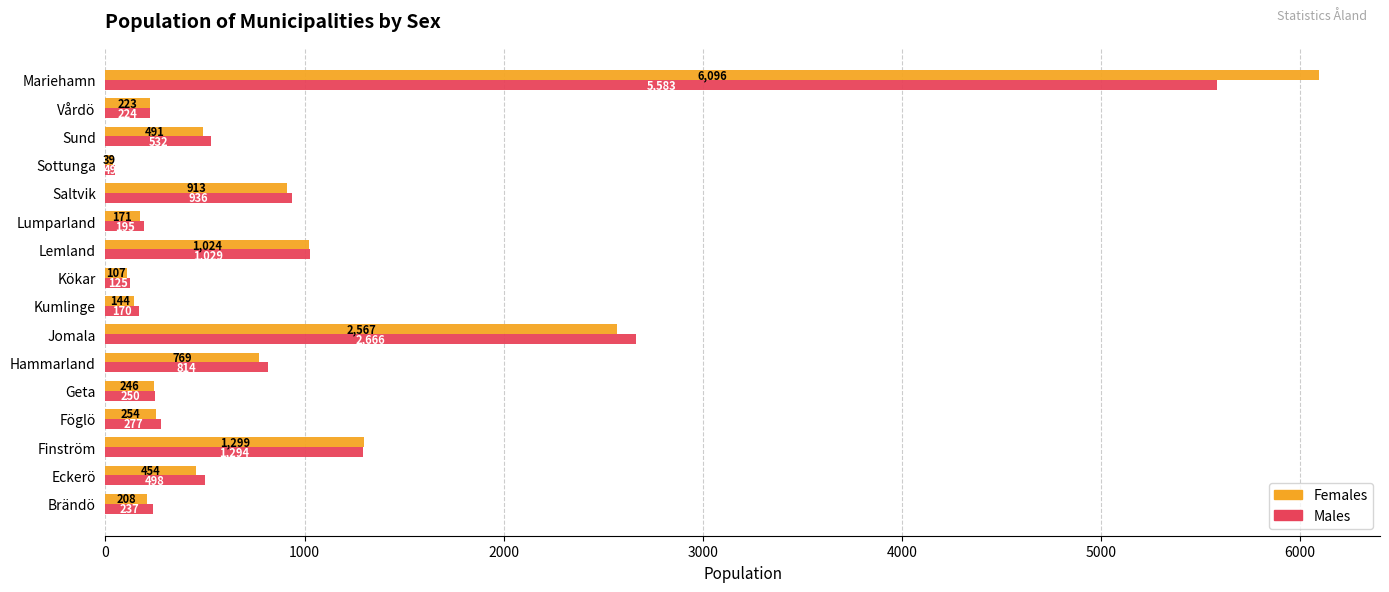

Which series has the largest total across all categories?

Females